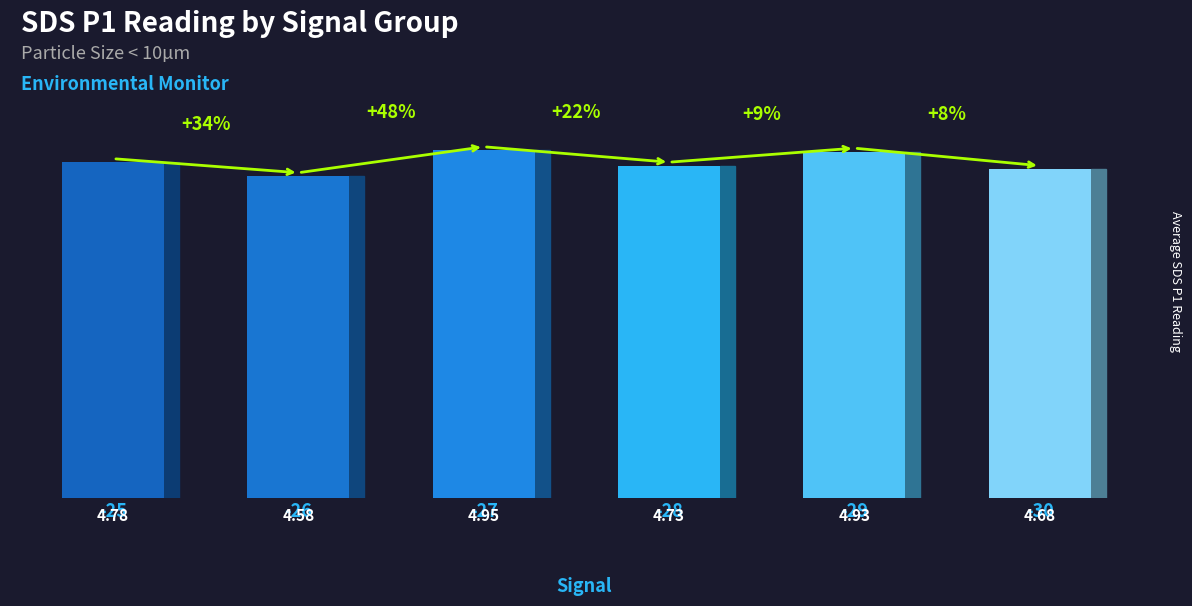

Is it true that the value at -29 is 7.2?

False